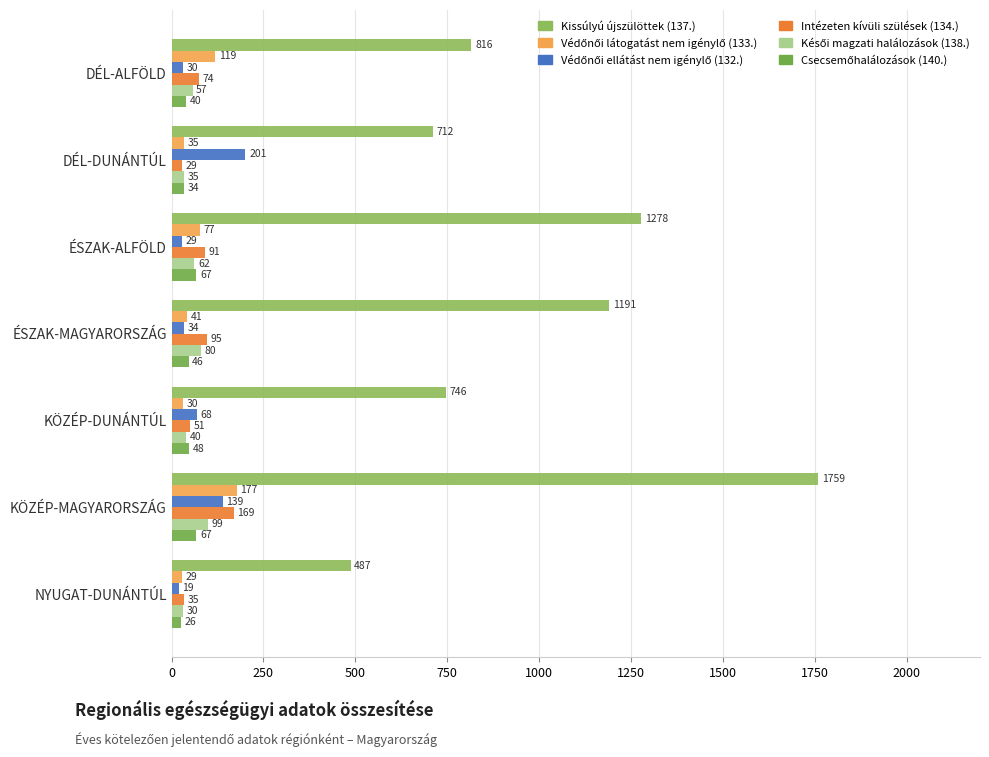

How many categories are shown in the chart?

7